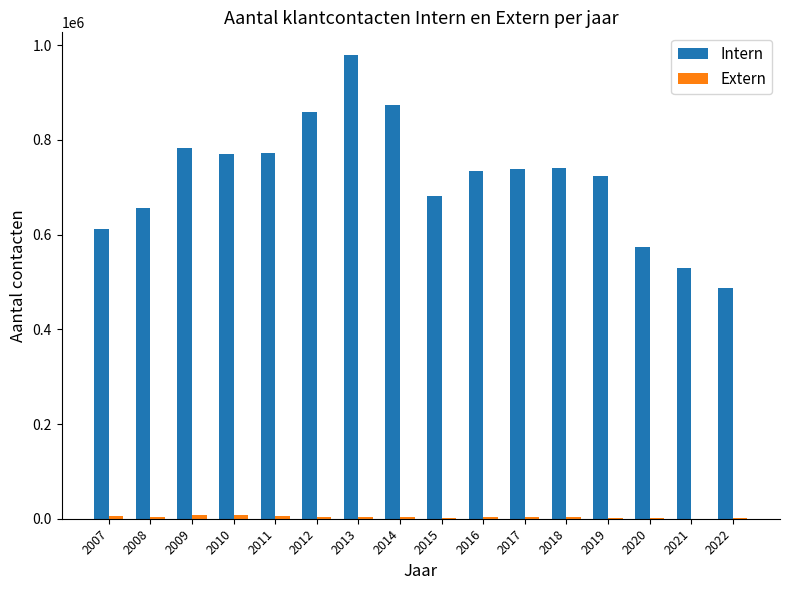

At which category is the sum across all series the highest?

2013